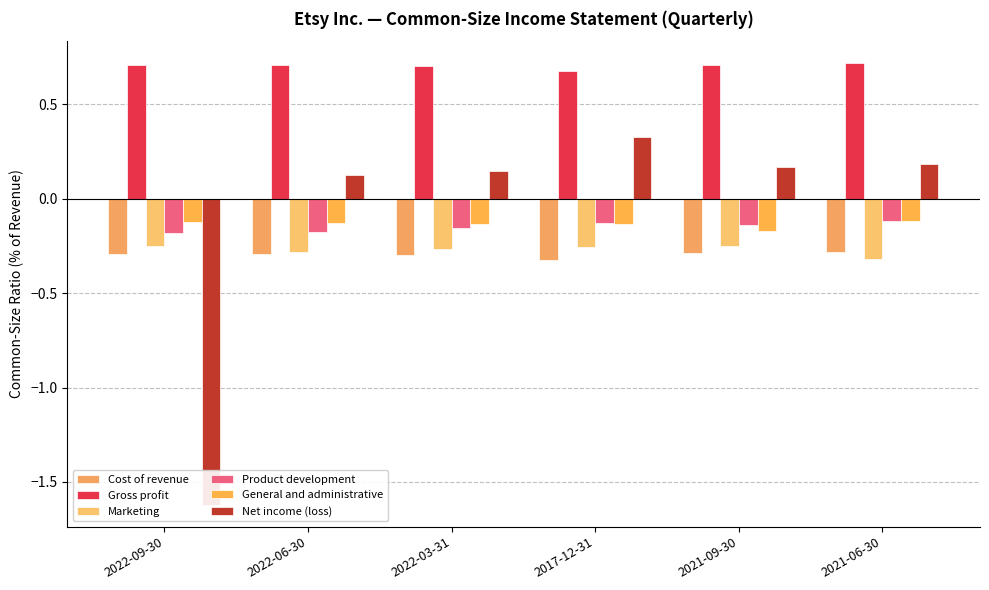

Where is Net income (loss) nearest to the value 0?

2022-06-30